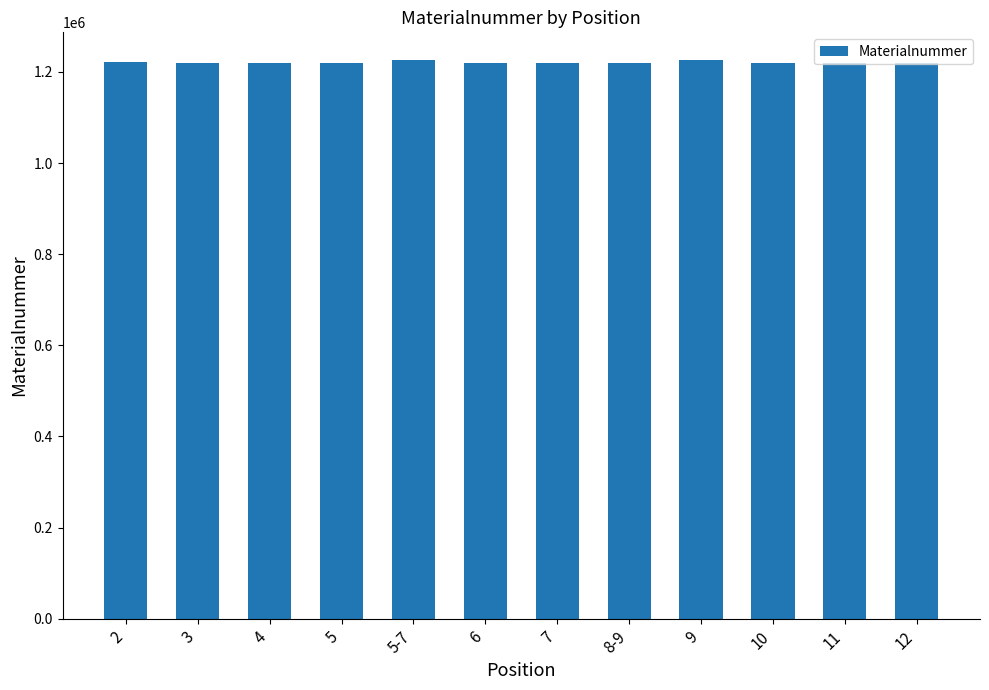

What is the minimum value shown in the chart?

1220442